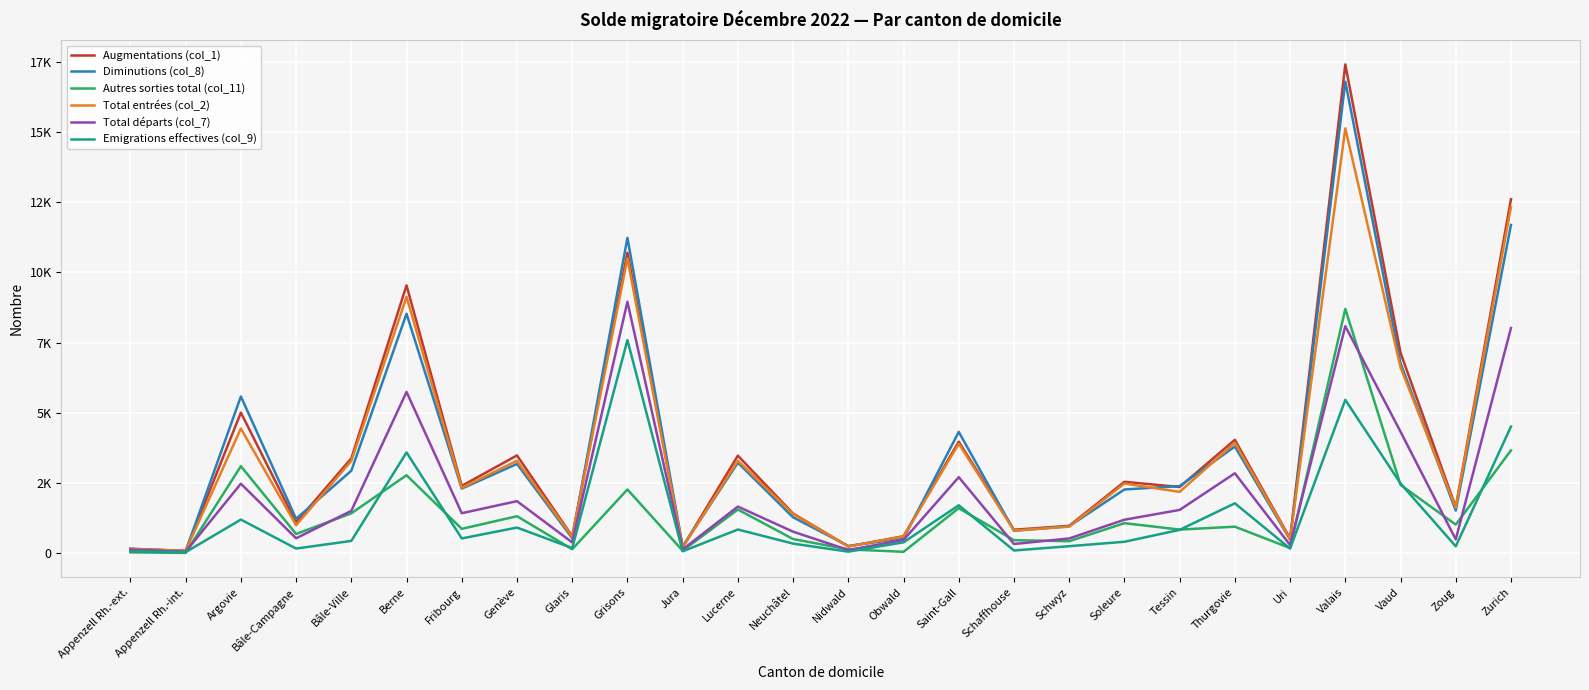

At which category is the sum across all series the highest?

Valais